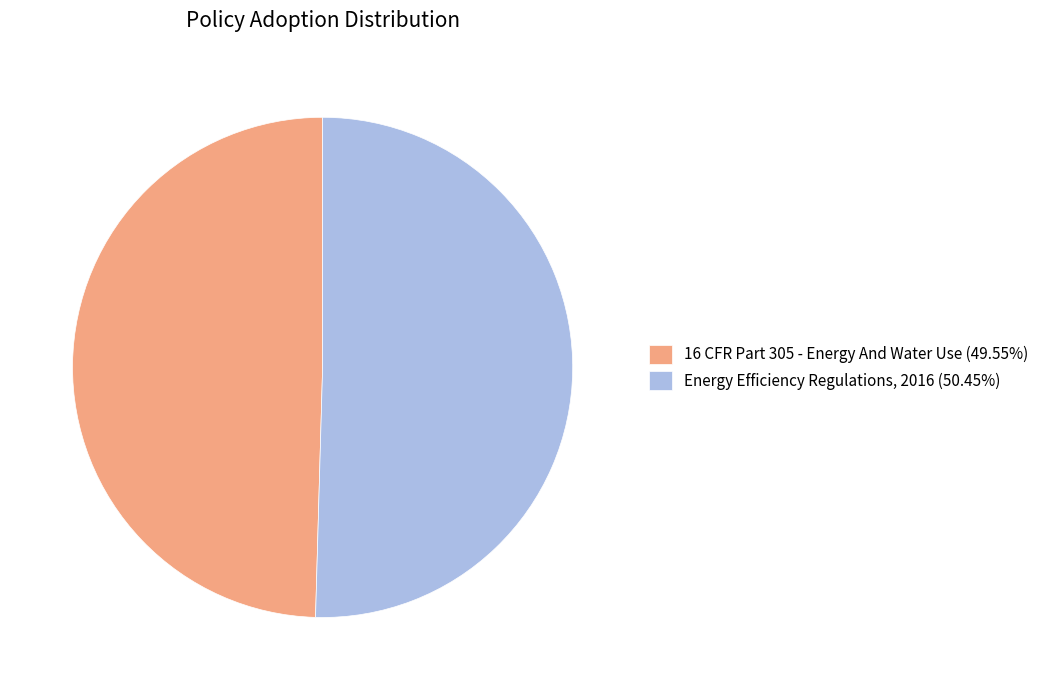

What is the ratio of the value at 16 CFR Part 305 - Energy And Water Use (49.55%) to the value at Energy Efficiency Regulations, 2016 (50.45%)?

1.0